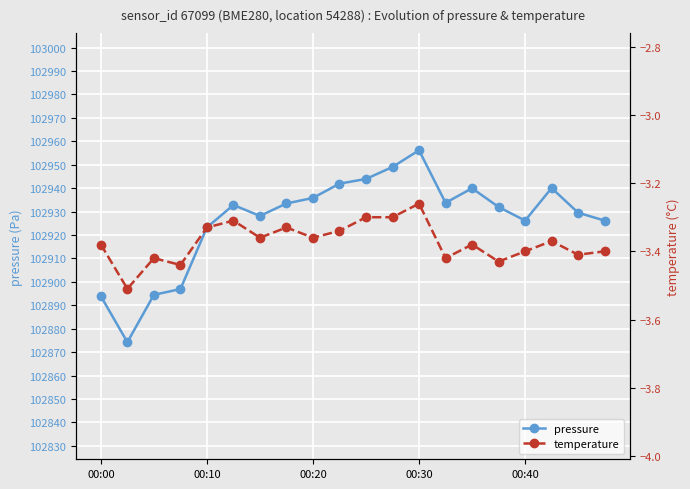

What are all the series names shown in the legend?

pressure, temperature